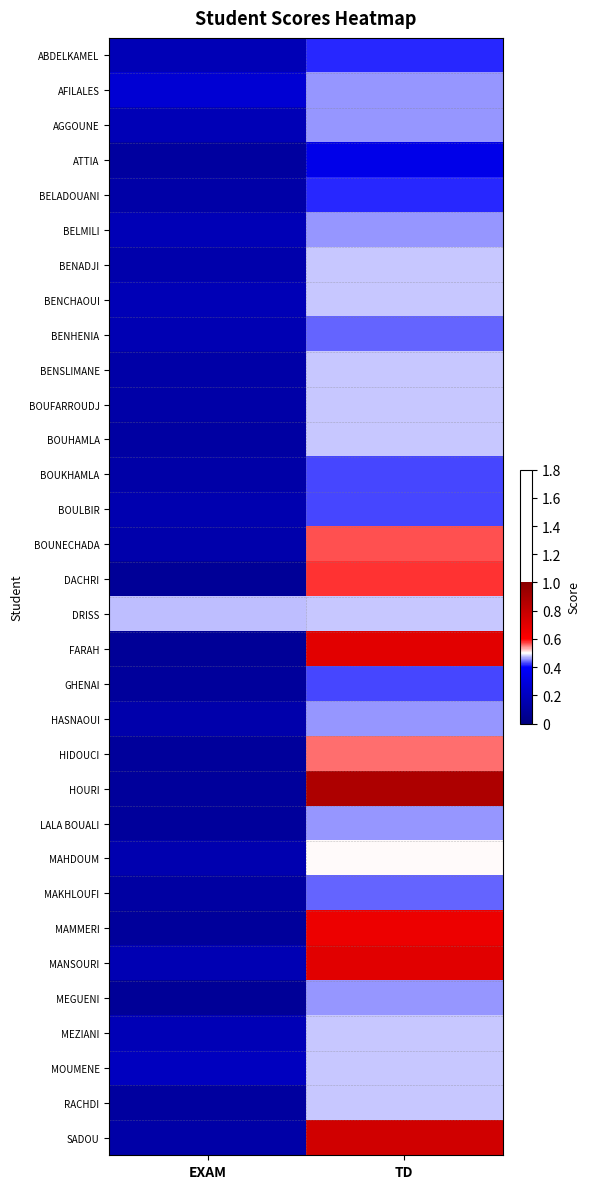

At how many categories does at least one series exceed 5?

2